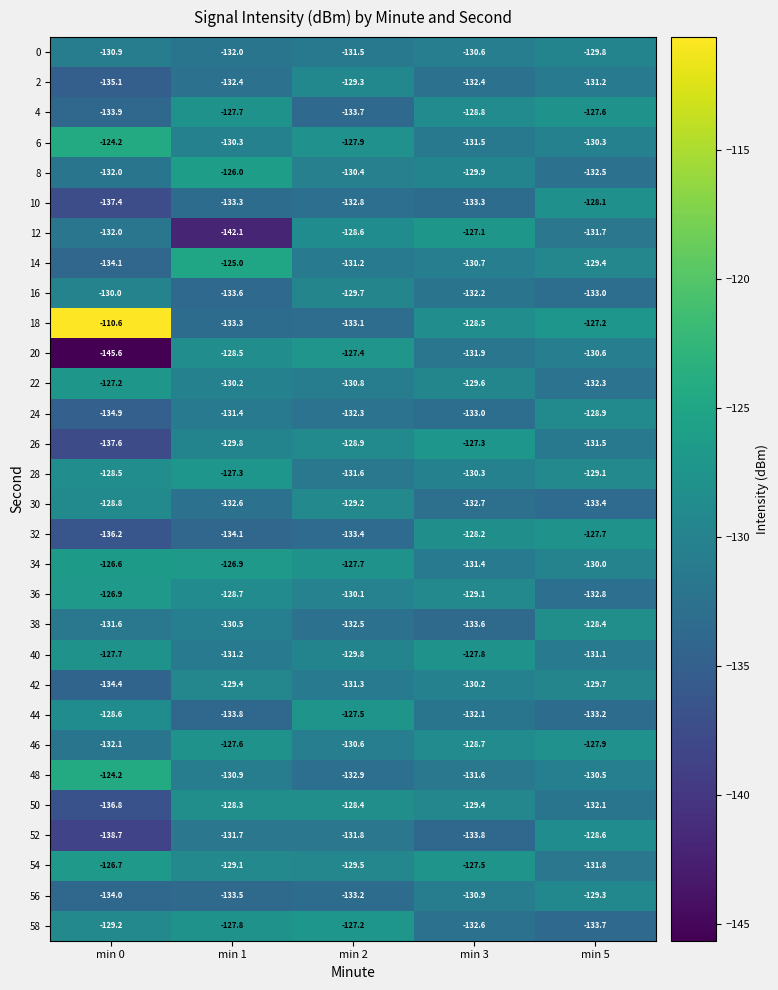

What is the minimum value shown in the chart?

-145.6